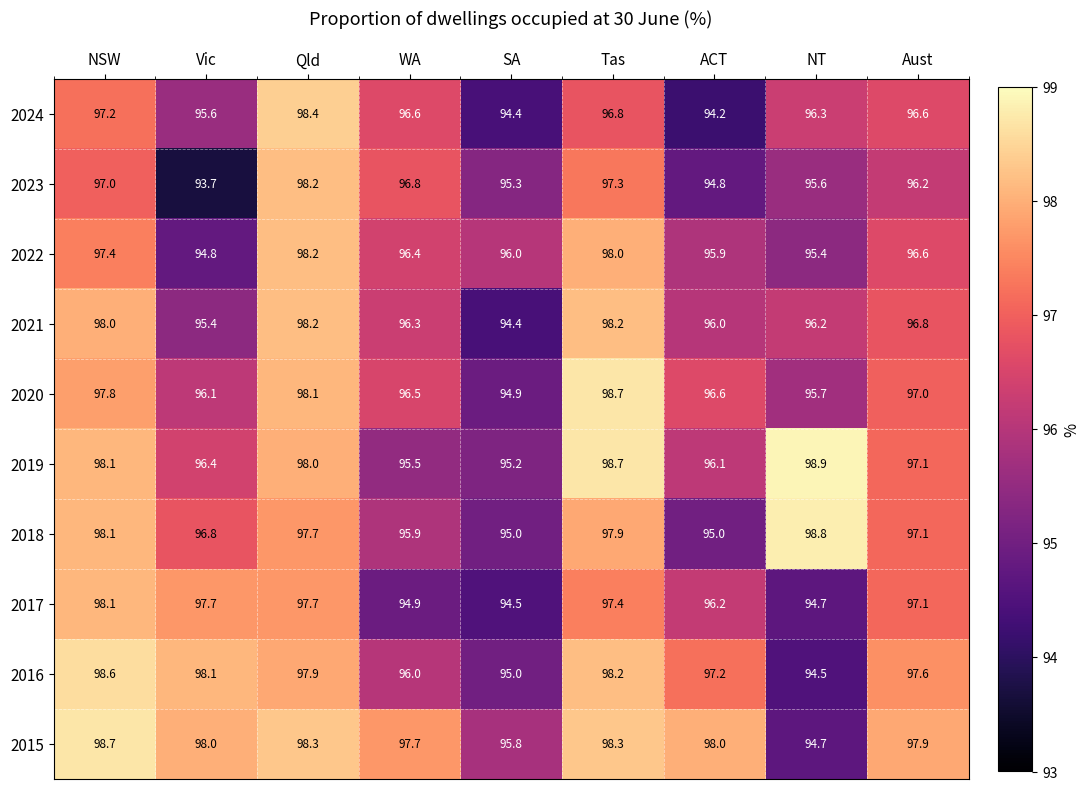

Rank the series at WA from lowest to highest value.

2017, 2019, 2018, 2016, 2021, 2022, 2020, 2024, 2023, 2015